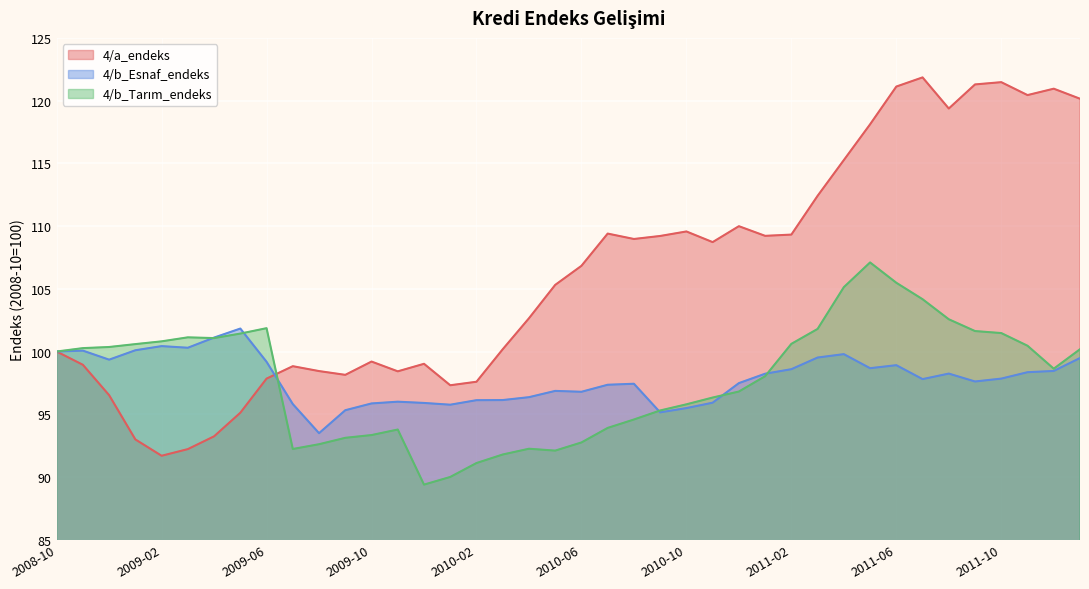

Reading left to right, what are all the values shown in this chart?

4/a_endeks: 2008-10=100.0	2008-11=98.9	2008-12=96.5	2009-01=93.0	2009-02=91.7	2009-03=92.2	2009-04=93.2	2009-05=95.1	2009-06=97.8	2009-07=98.8	2009-08=98.4	2009-09=98.1	2009-10=99.2	2009-11=98.4	2009-12=99.0	2010-01=97.3	2010-02=97.6	2010-03=100.2	2010-04=102.7	2010-05=105.3	2010-06=106.8	2010-07=109.4	2010-08=109.0	2010-09=109.2	2010-10=109.6	2010-11=108.7	2010-12=110.0	2011-01=109.2	2011-02=109.3	2011-03=112.4	2011-04=115.3	2011-05=118.1	2011-06=121.1	2011-07=121.8	2011-08=119.4	2011-09=121.3	2011-10=121.5	2011-11=120.4	2011-12=121.0	2012-01=120.2
4/b_Esnaf_endeks: 2008-10=100.0	2008-11=100.1	2008-12=99.3	2009-01=100.1	2009-02=100.4	2009-03=100.3	2009-04=101.1	2009-05=101.8	2009-06=99.2	2009-07=95.8	2009-08=93.5	2009-09=95.3	2009-10=95.9	2009-11=96.0	2009-12=95.9	2010-01=95.8	2010-02=96.1	2010-03=96.1	2010-04=96.4	2010-05=96.9	2010-06=96.8	2010-07=97.3	2010-08=97.4	2010-09=95.2	2010-10=95.5	2010-11=95.9	2010-12=97.5	2011-01=98.2	2011-02=98.6	2011-03=99.5	2011-04=99.8	2011-05=98.7	2011-06=98.9	2011-07=97.8	2011-08=98.2	2011-09=97.6	2011-10=97.8	2011-11=98.3	2011-12=98.5	2012-01=99.5
4/b_Tarım_endeks: 2008-10=100.0	2008-11=100.3	2008-12=100.4	2009-01=100.6	2009-02=100.8	2009-03=101.1	2009-04=101.1	2009-05=101.4	2009-06=101.9	2009-07=92.2	2009-08=92.6	2009-09=93.1	2009-10=93.3	2009-11=93.8	2009-12=89.4	2010-01=90.0	2010-02=91.1	2010-03=91.8	2010-04=92.2	2010-05=92.1	2010-06=92.8	2010-07=93.9	2010-08=94.6	2010-09=95.3	2010-10=95.8	2010-11=96.3	2010-12=96.8	2011-01=98.0	2011-02=100.6	2011-03=101.8	2011-04=105.1	2011-05=107.1	2011-06=105.5	2011-07=104.2	2011-08=102.6	2011-09=101.6	2011-10=101.5	2011-11=100.5	2011-12=98.6	2012-01=100.2